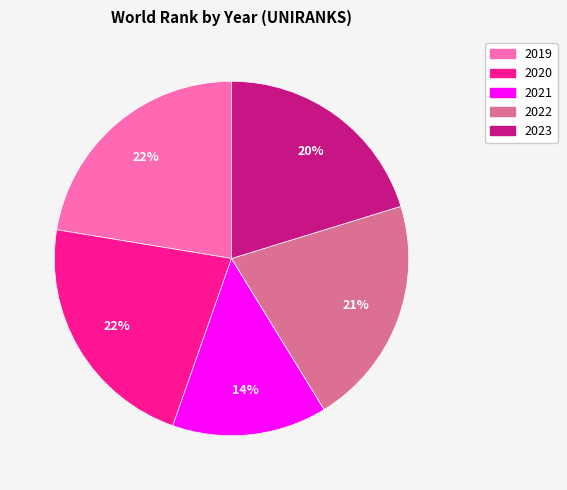

Between 2022 and 2021, which is larger?

2022